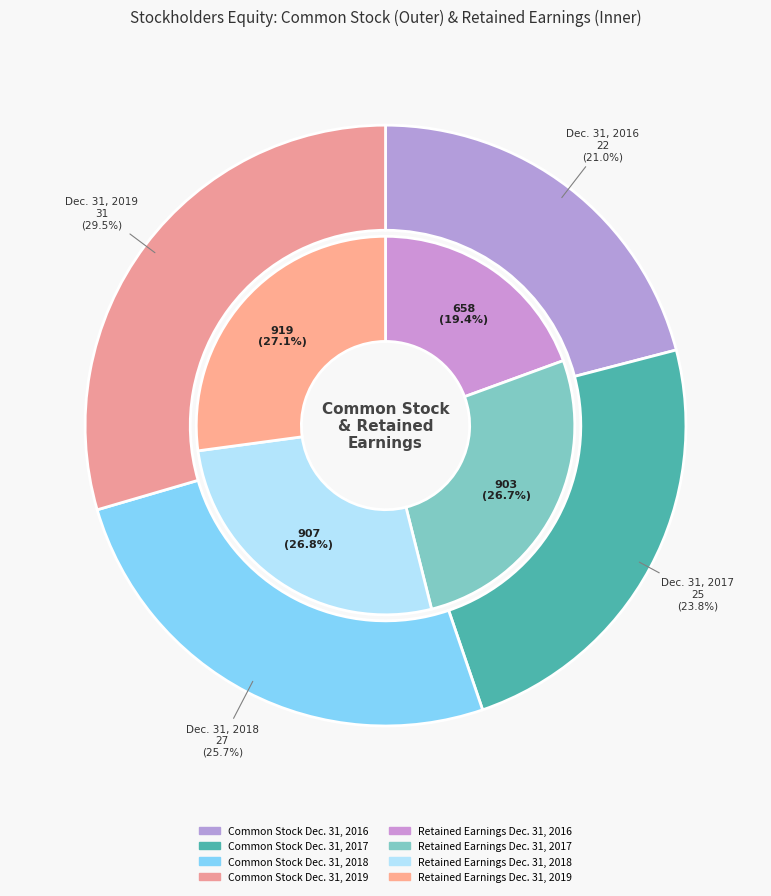

To the nearest percent, what is the difference between the largest and smallest slice percentages?

9%